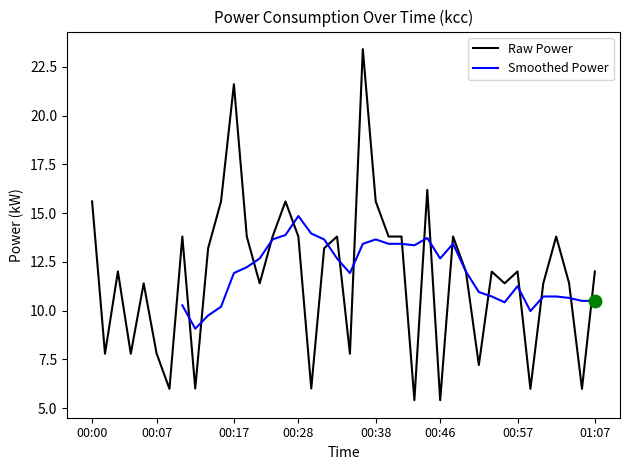

Between 00:13 and 00:04, which is larger?

00:13